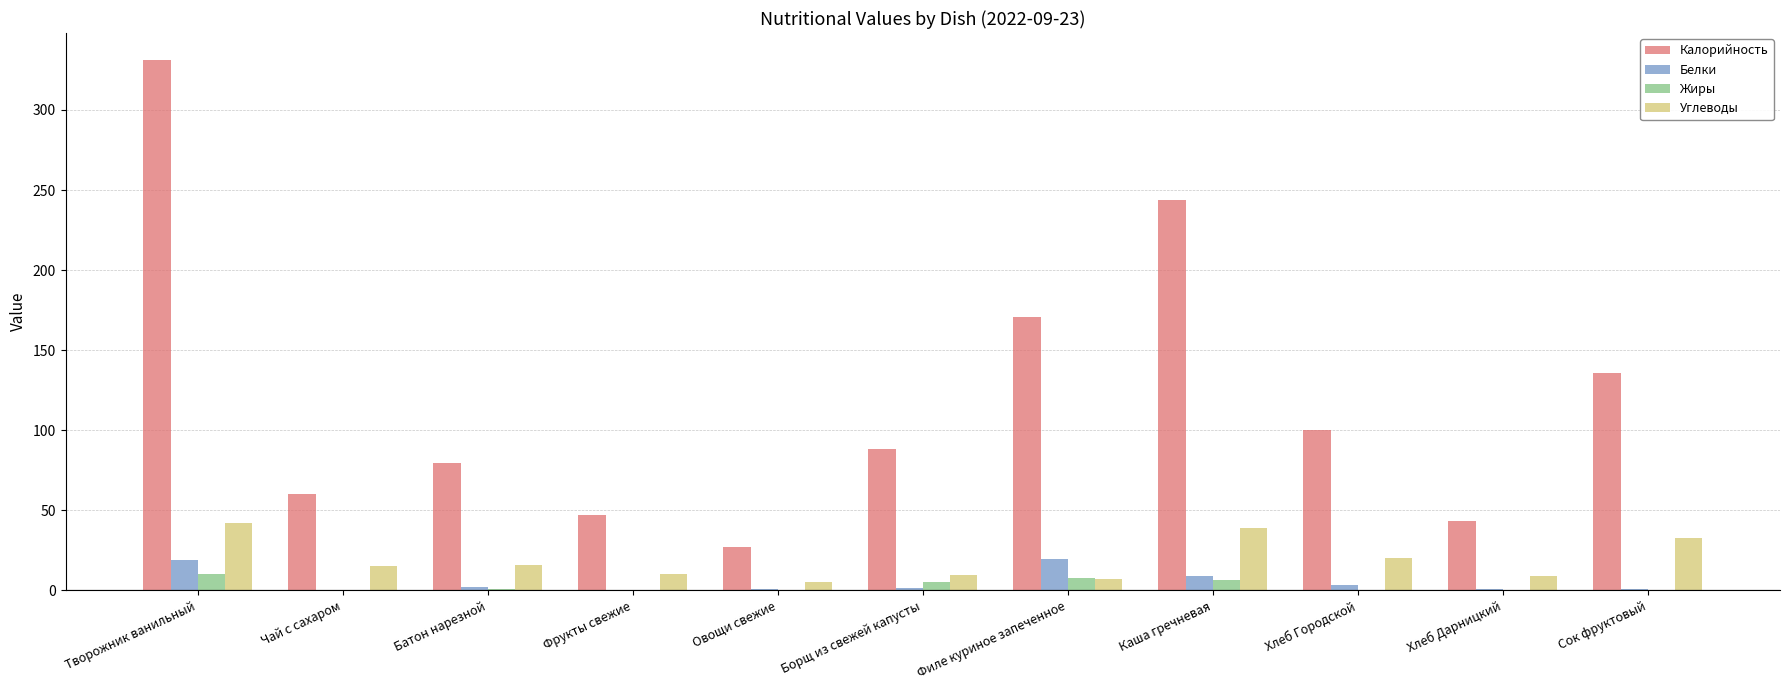

What is the maximum value for Белки?

19.6